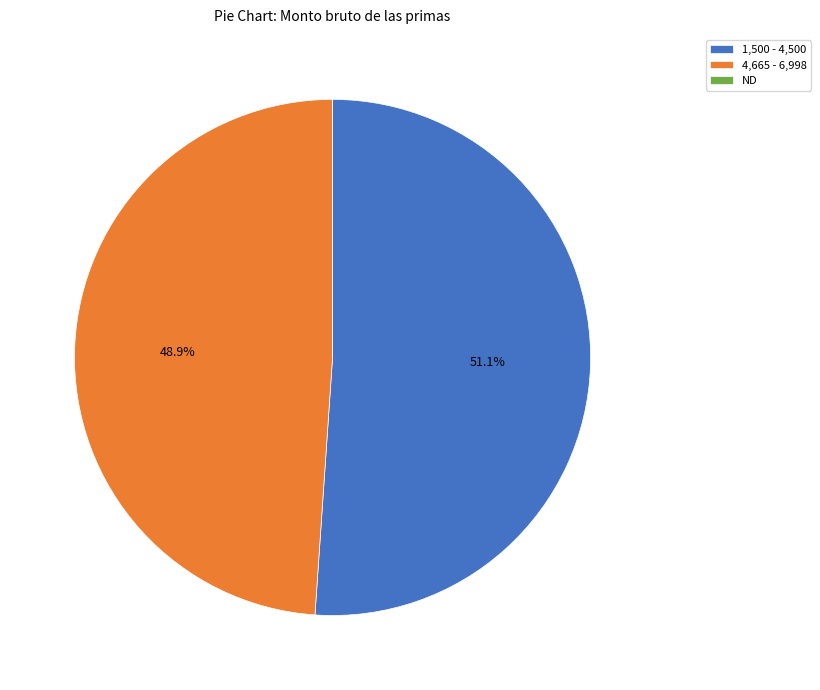

Combined, what portion of the pie is 4,665 - 6,998 and 1,500 - 4,500?

100.0%